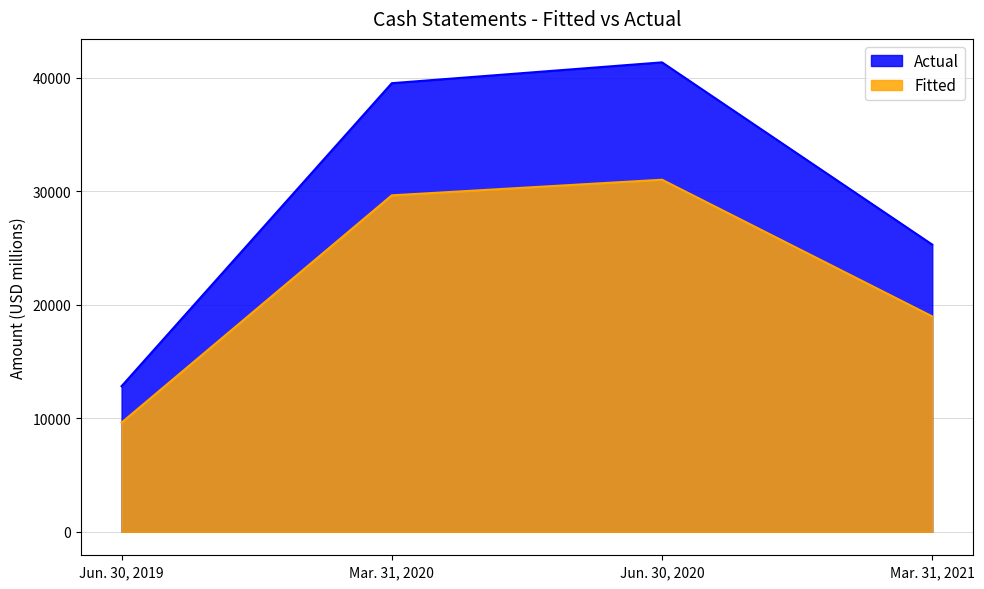

Is it true that the value at Jun. 30, 2020 is 66513?

False